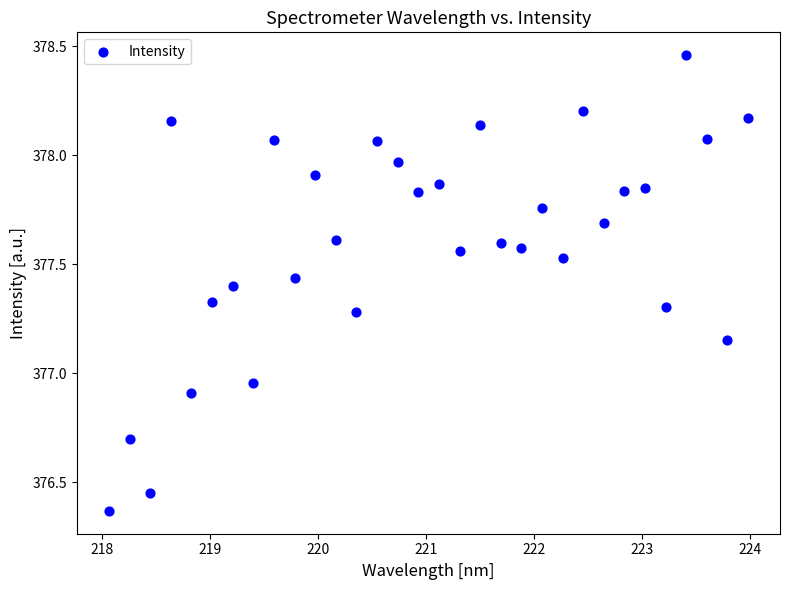

What is the range of Y values (max minus min)?

2.1